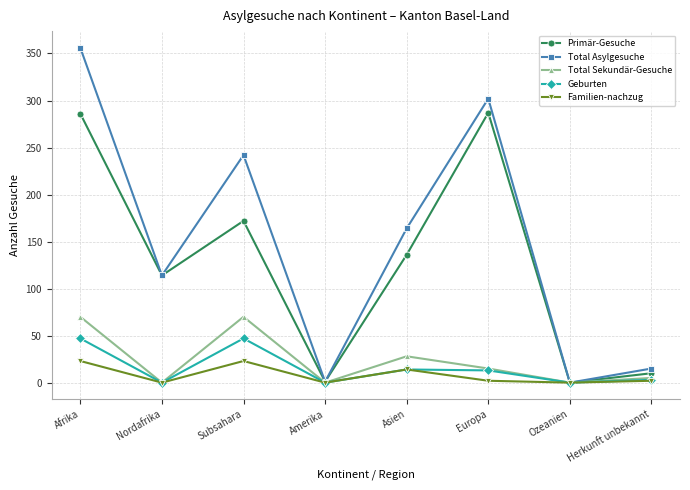

Rank the series by their maximum value, from lowest to highest.

Familien-nachzug, Geburten, Total Sekundär-Gesuche, Primär-Gesuche, Total Asylgesuche